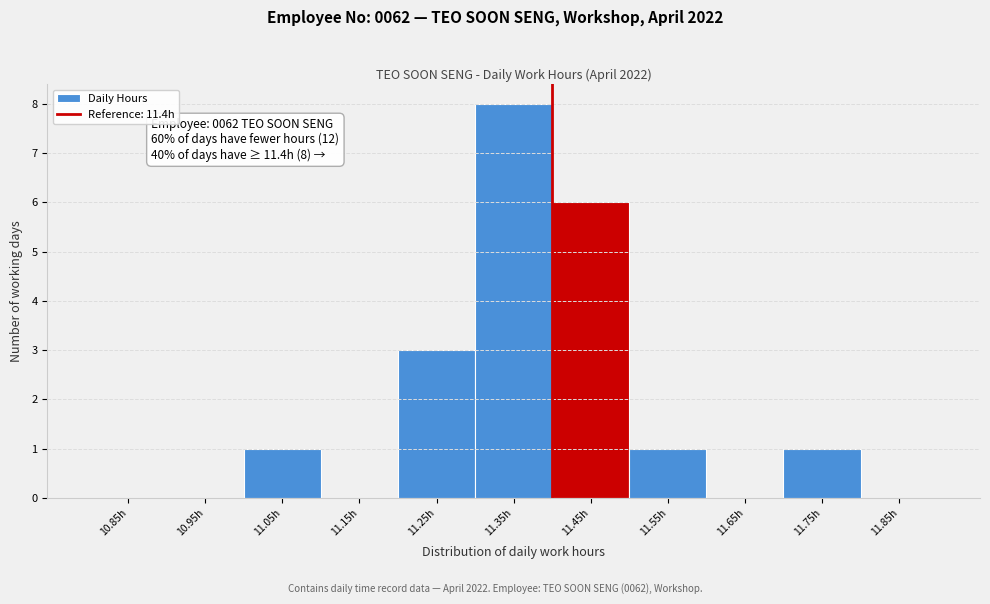

Over which range of the x-axis is the bar tallest?

11.3 to 11.4